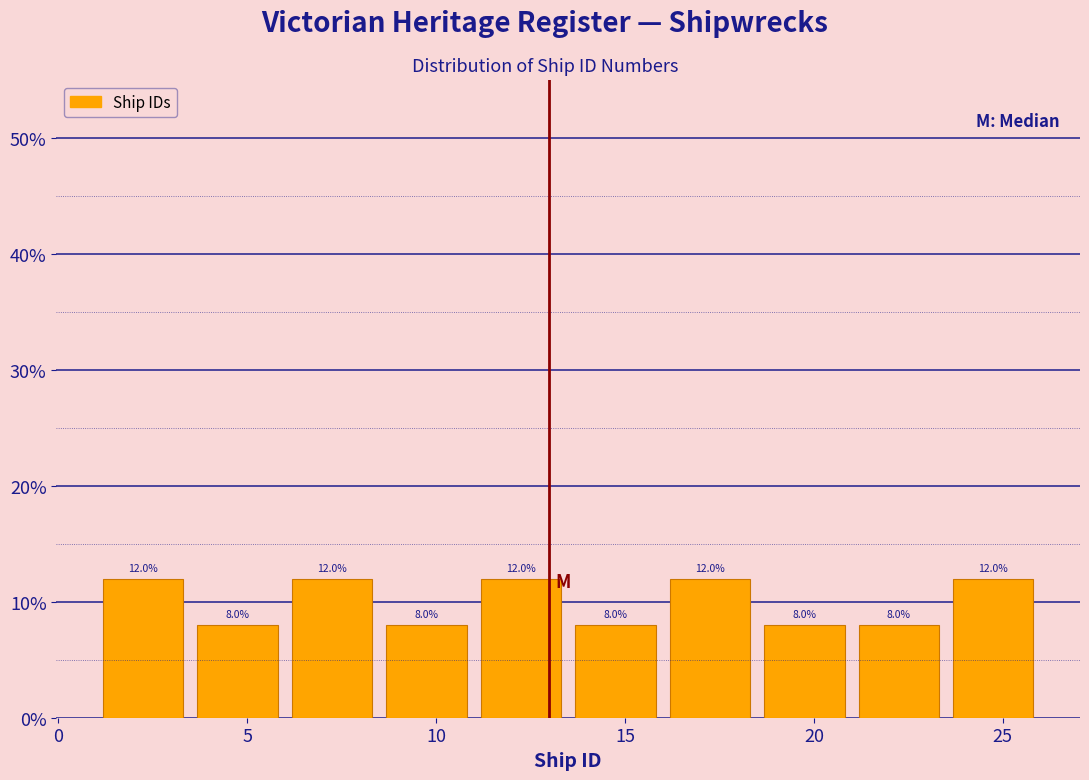

What is the height of the bar covering 23.5 to 26.0 on the x-axis?

12.0